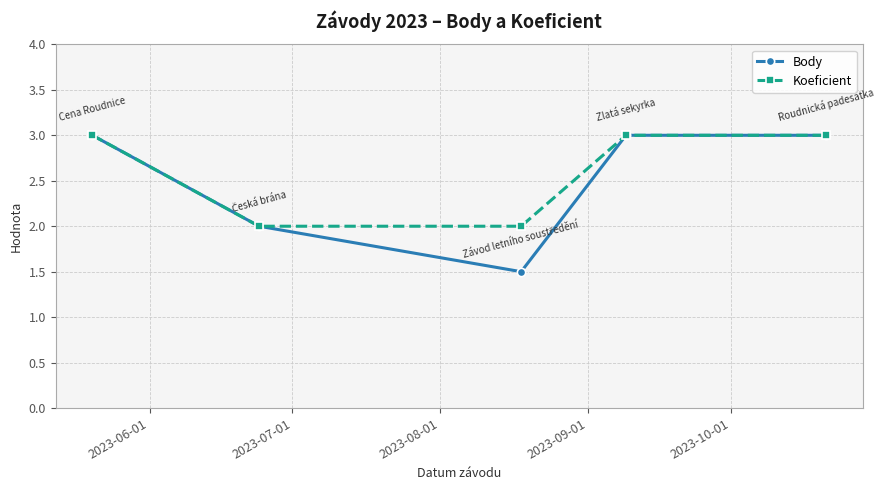

Which series has the widest spread of values?

Body